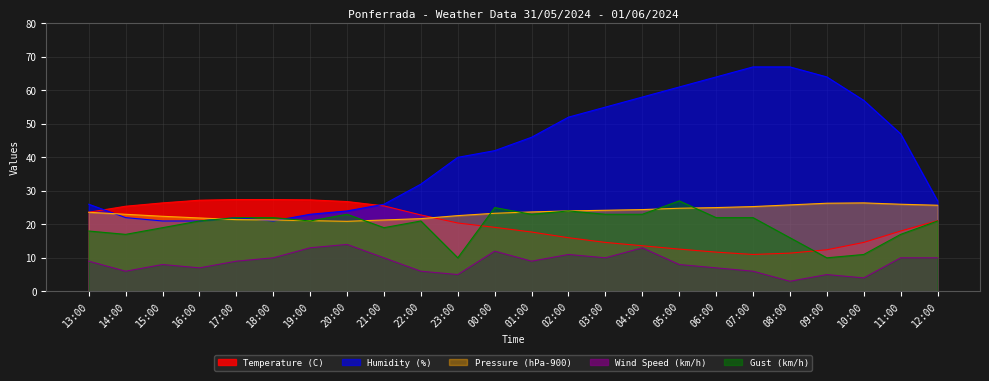

What is the label of the 13th point from the right?

00:00